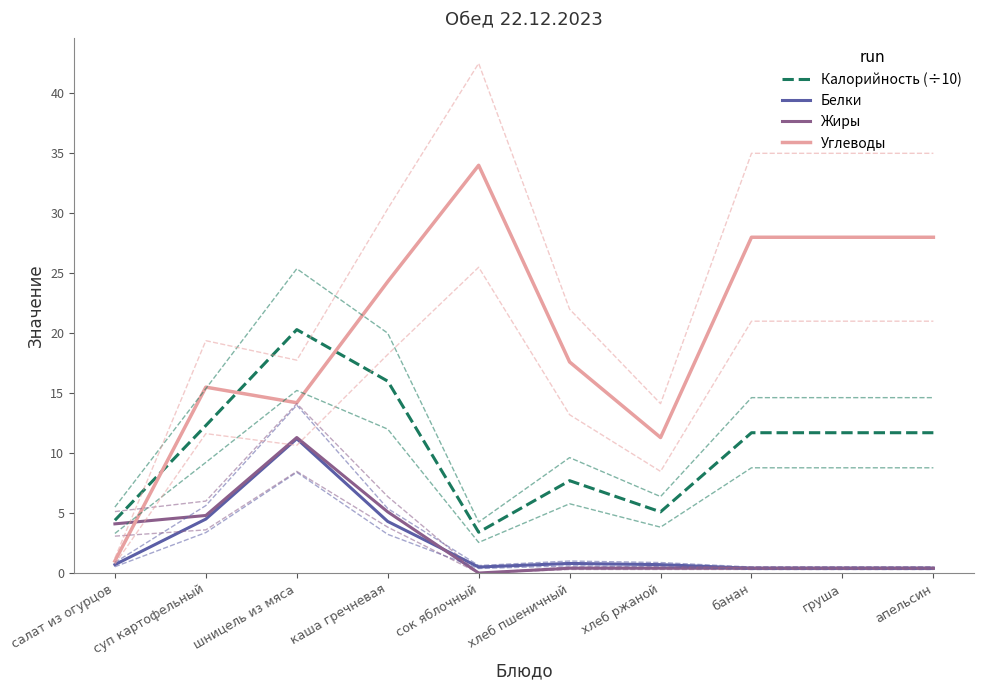

Is this an area chart (filled region under the line)?

No